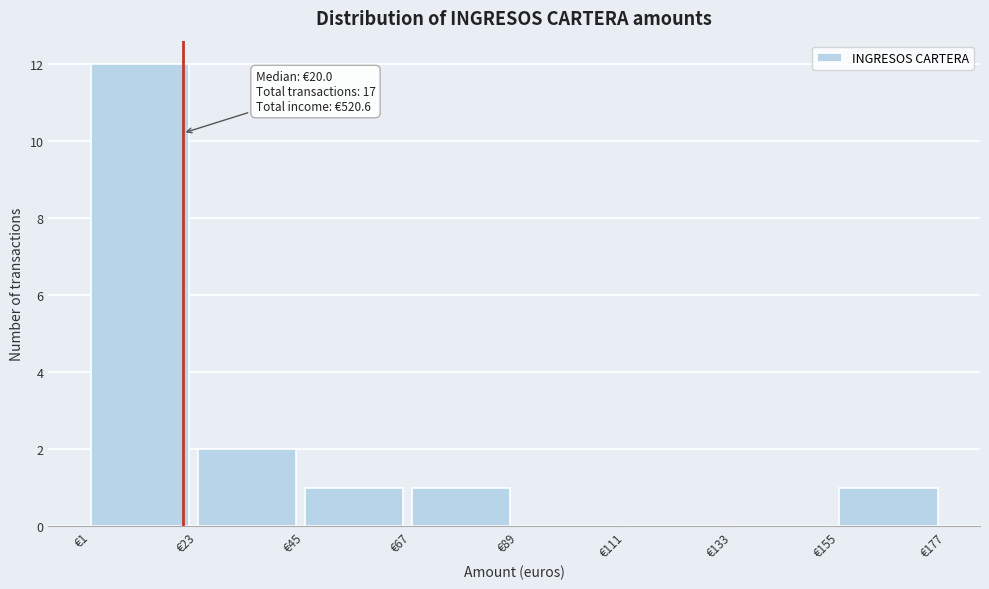

Over which range of the x-axis is the bar tallest?

0 to 25